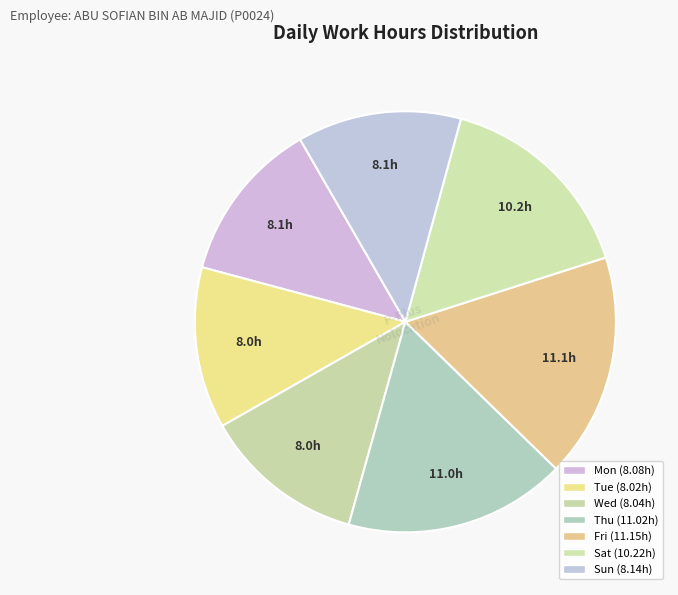

To the nearest percent, what is the combined percentage of Wed and Tue?

25%